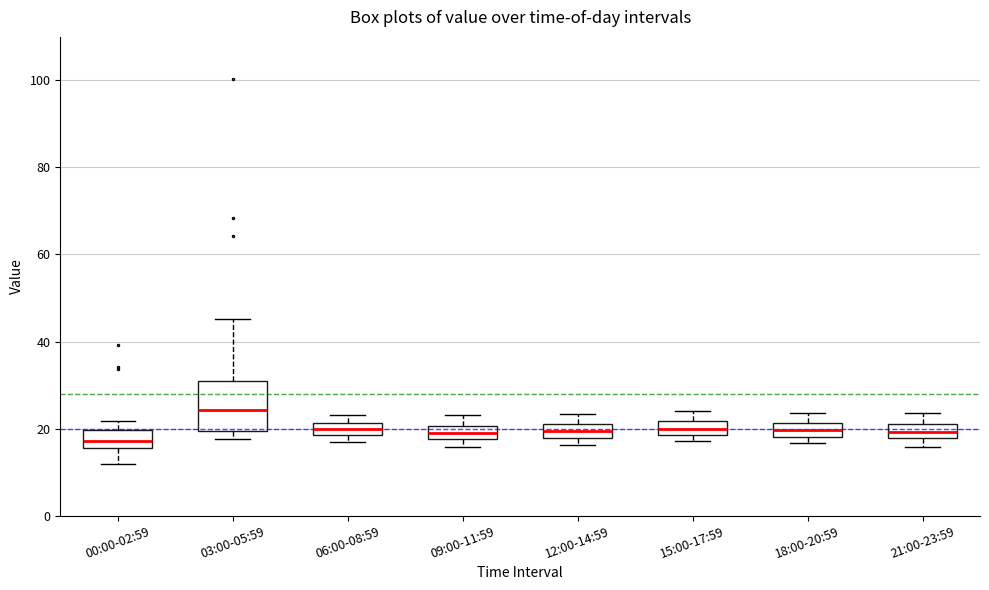

Where does the median line of the box for 06:00-08:59 sit on the y-axis? The values are not printed on the chart, so give them approximately, as read against the axis.

20